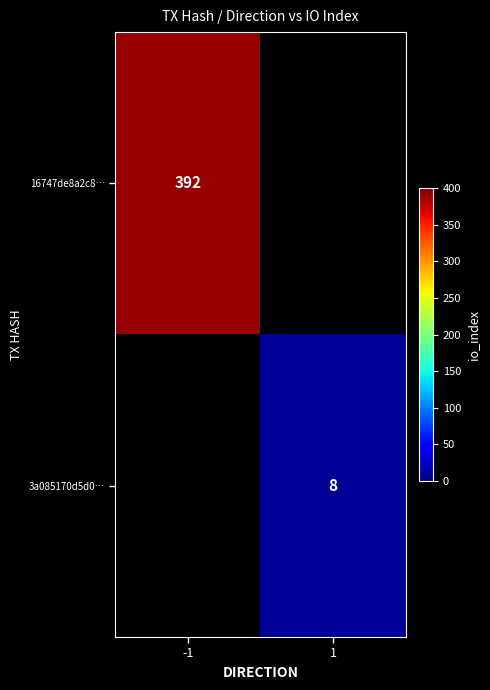

Is it true that 16747de8a2c8… equals 105 at -1?

False